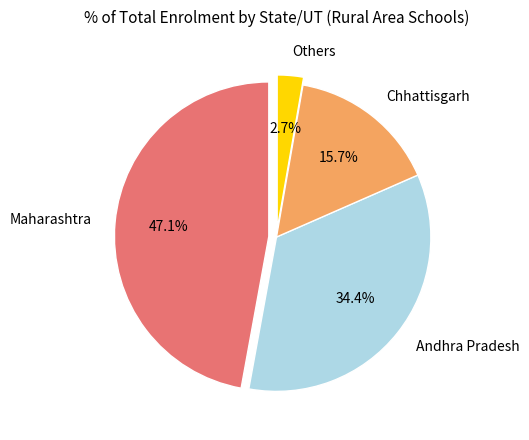

Which has a higher value, Andhra Pradesh or Others?

Andhra Pradesh